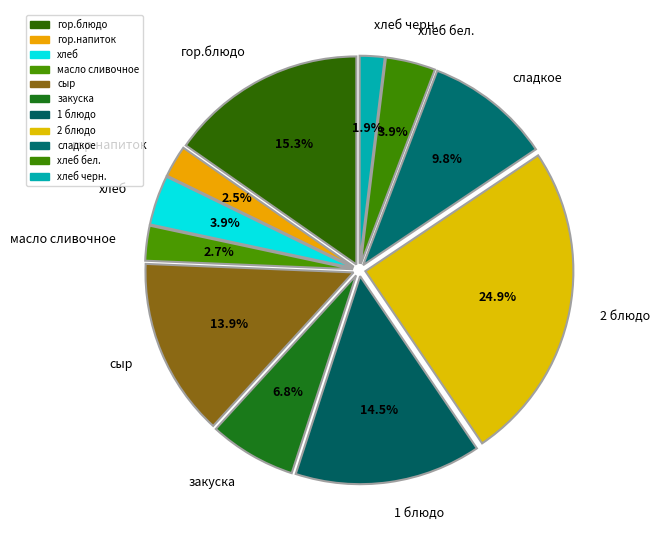

How much of the chart is everything except закуска?

93.2%